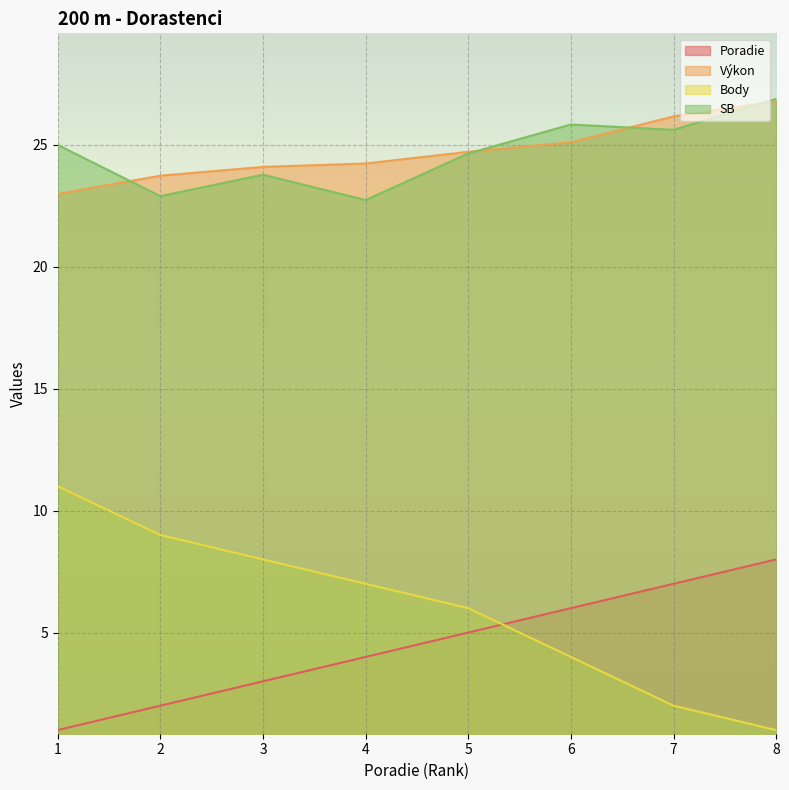

Reading left to right, transcribe all the data shown in this chart.

Poradie: 1.0	2.0	3.0	4.0	5.0	6.0	7.0	8.0
Výkon: 23.0	23.7	24.1	24.2	24.7	25.1	26.2	26.8
Body: 11.0	9.0	8.0	7.0	6.0	4.0	2.0	1.0
SB: 25.0	22.9	23.8	22.7	24.6	25.8	25.6	26.9